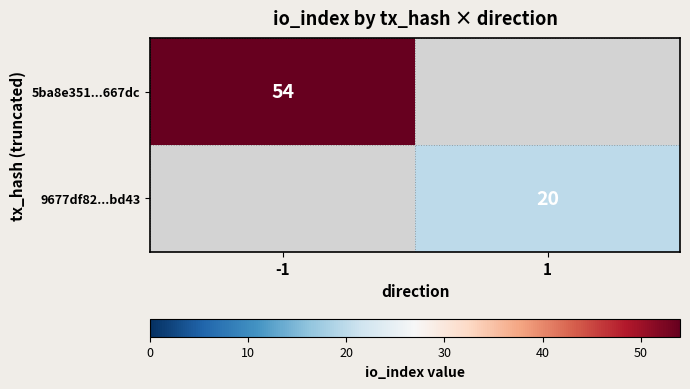

True or false: 5ba8e351...667dc has a value of 54 at -1.

True